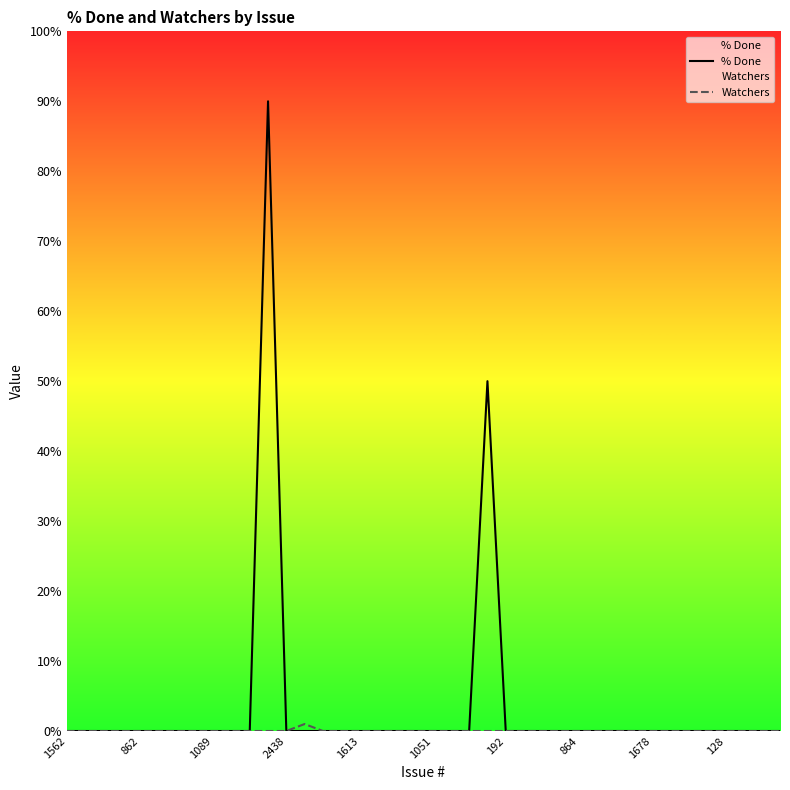

List the series in order of their peak value, highest first.

% Done, Watchers